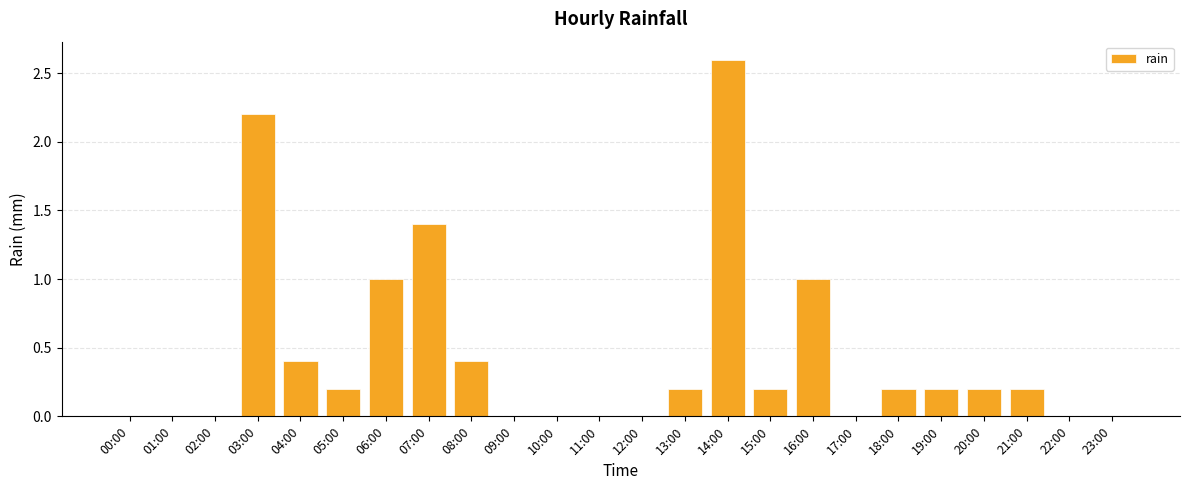

Count the number of categories in the chart.

24